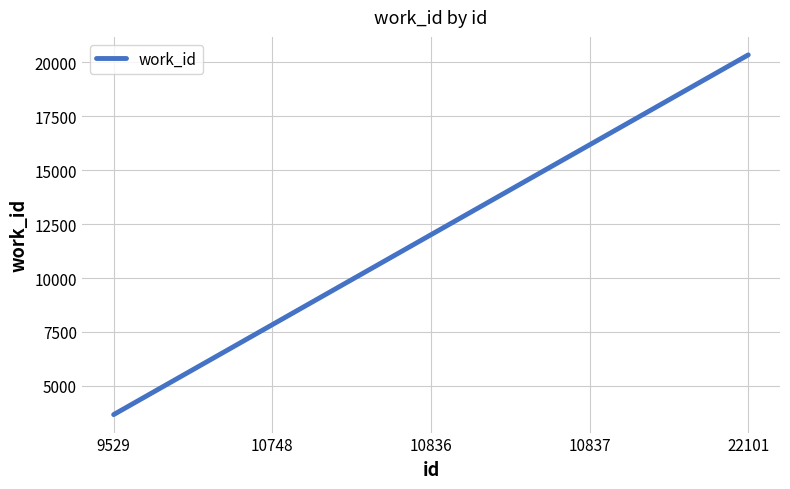

What is the approximate value at 22101, to the nearest 100?

20300